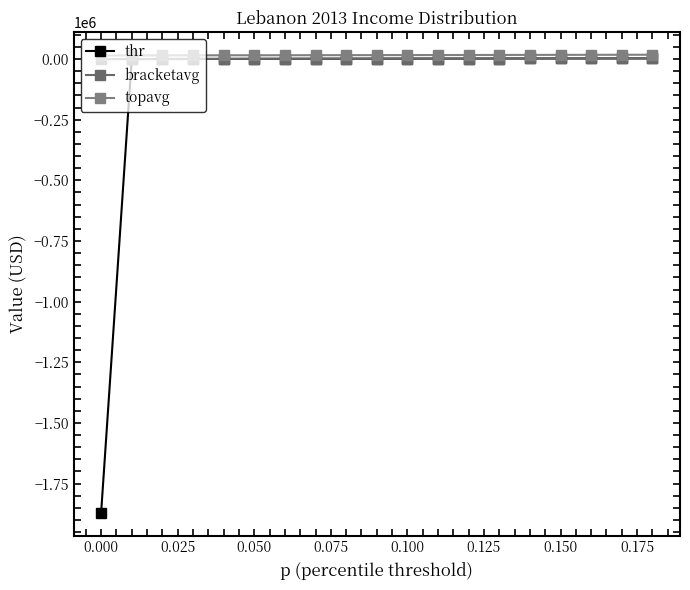

List the series in order of their peak value, lowest first.

thr, bracketavg, topavg